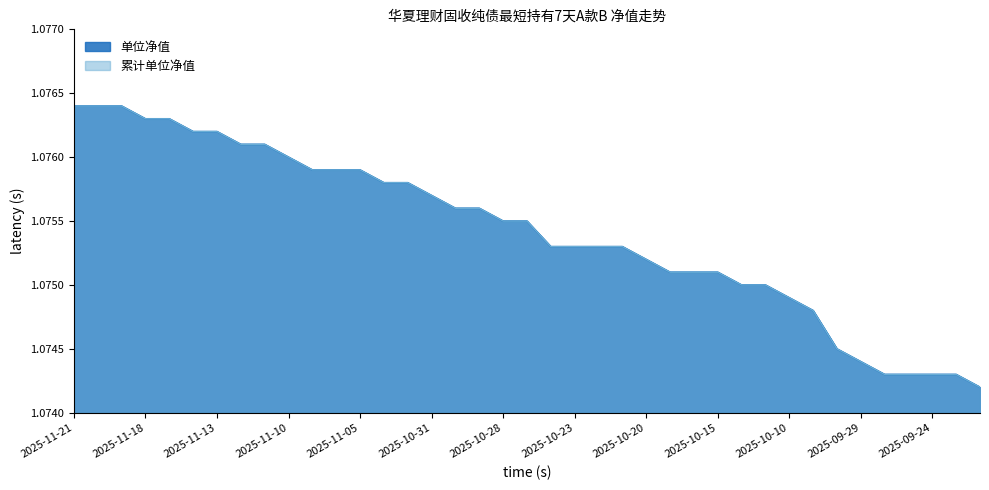

What is the approximate value of 累计单位净值 at 2025-10-31?

1.1